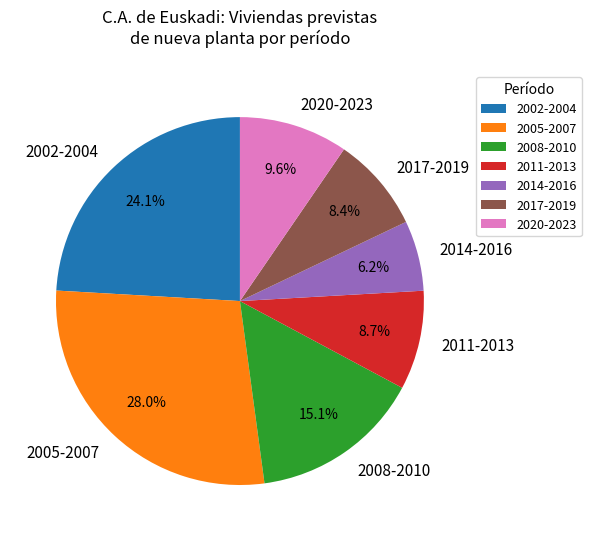

Count the number of slices in the pie.

7